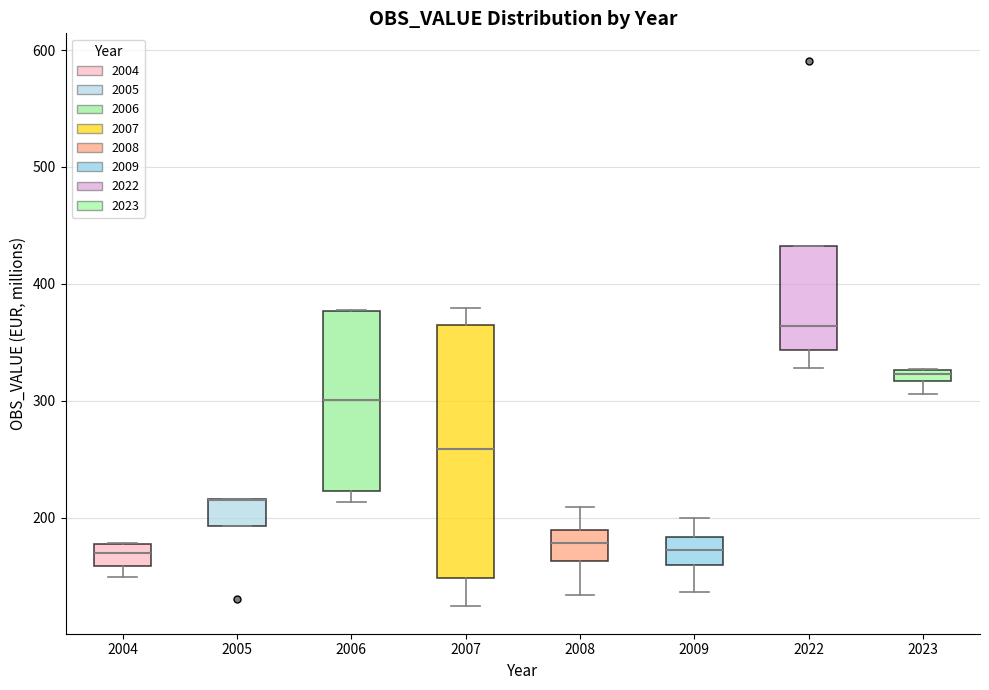

Where does the lower whisker of the box at x = 2022 end on the y-axis? The values are not printed on the chart, so give them approximately, as read against the axis.

330